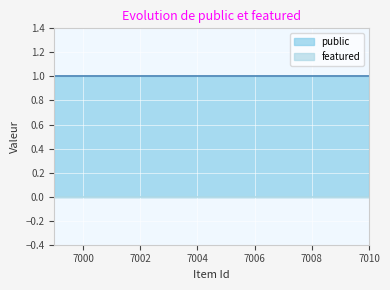

What is the maximum value shown in the chart?

1